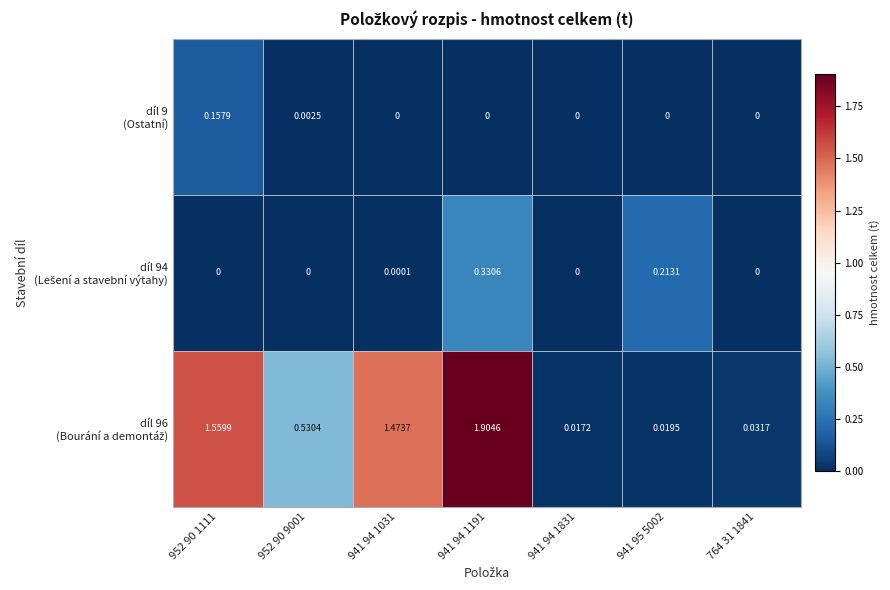

Which series has the widest spread of values?

díl 96 (Bourání a demontáž)